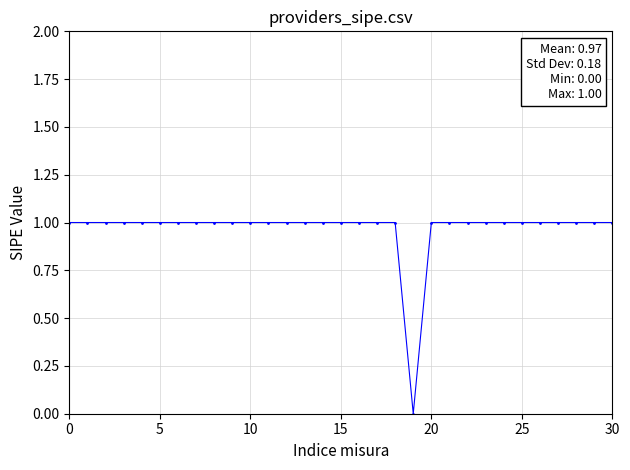

What is the value of the 11th point from the left?

1